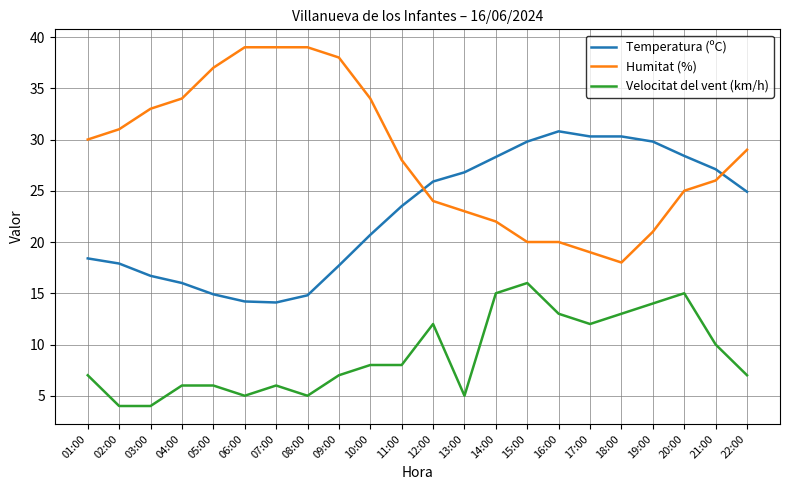

Does the chart display data point markers on the line(s)?

No